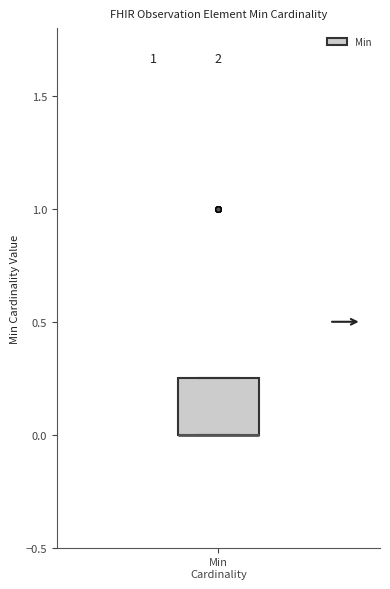

Transcribe this box plot: give where the median line is, the range the box spans, and where the two whiskers end, as read against the y-axis. The values are not printed on the chart, so give them approximately, as read against the axis.

median 0.00 (drawn on the box's lower edge), box 0.00 to 0.25, whiskers 0.00 to 0.25